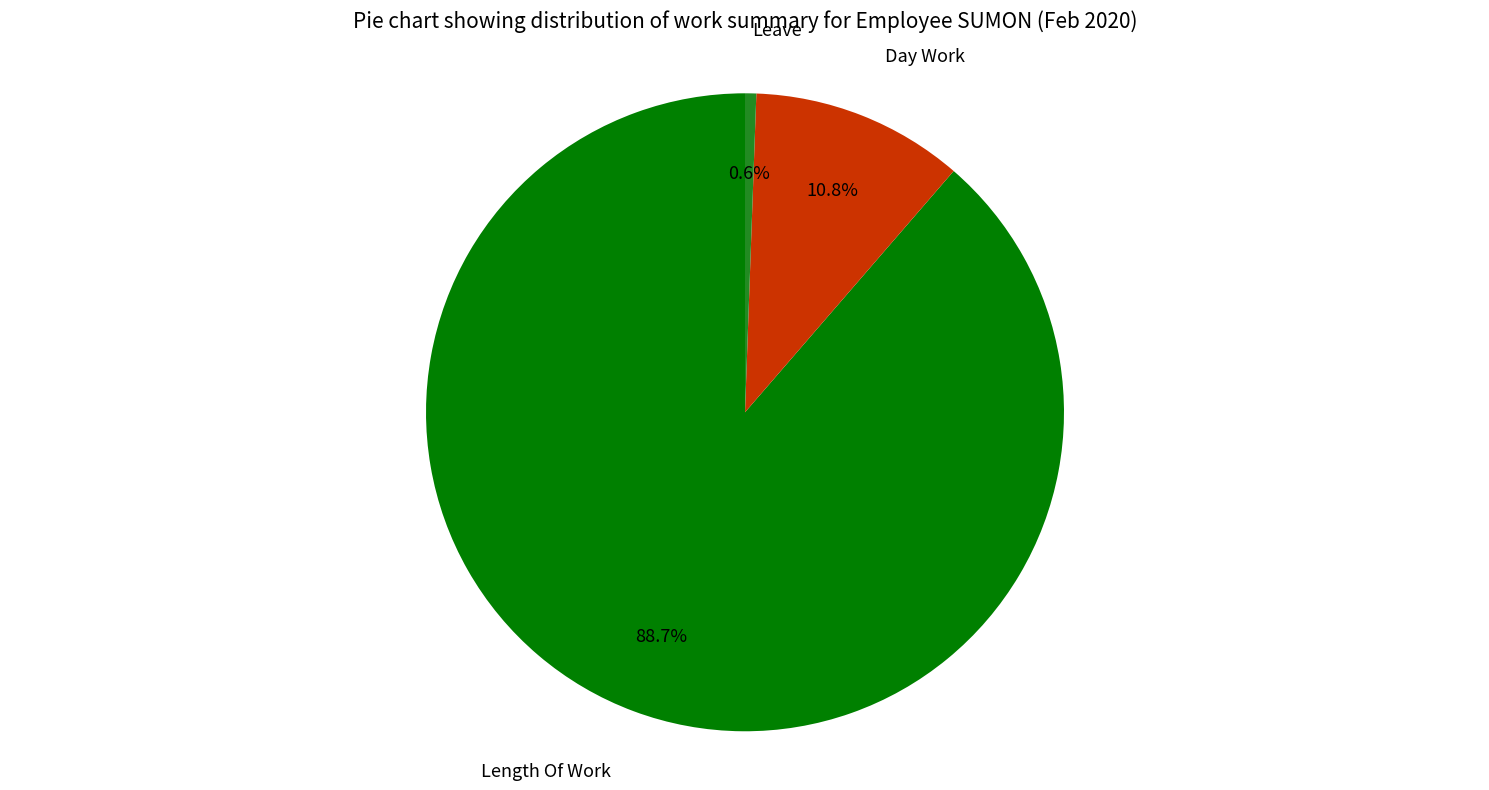

What is the ratio of the value at Length Of Work to the value at Day Work?

8.2